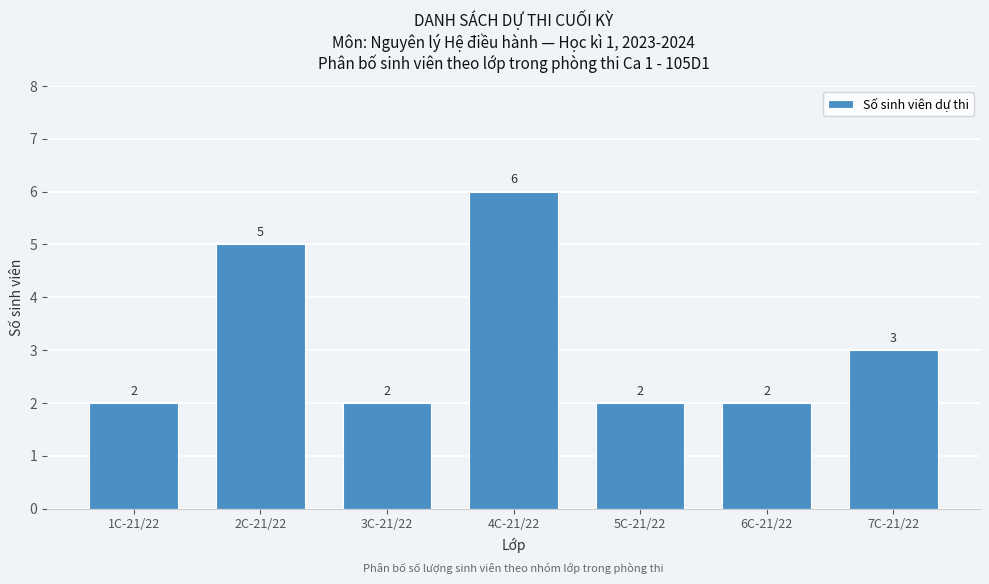

Reading left to right, what are all the values shown in this chart?

2	5	2	6	2	2	3